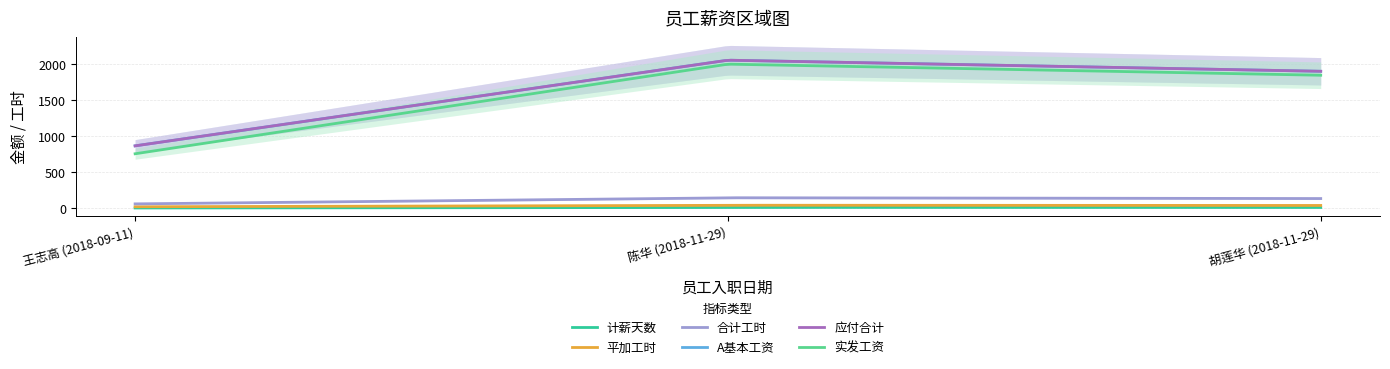

What is the label of the 1st point from the right?

胡莲华 (2018-11-29)